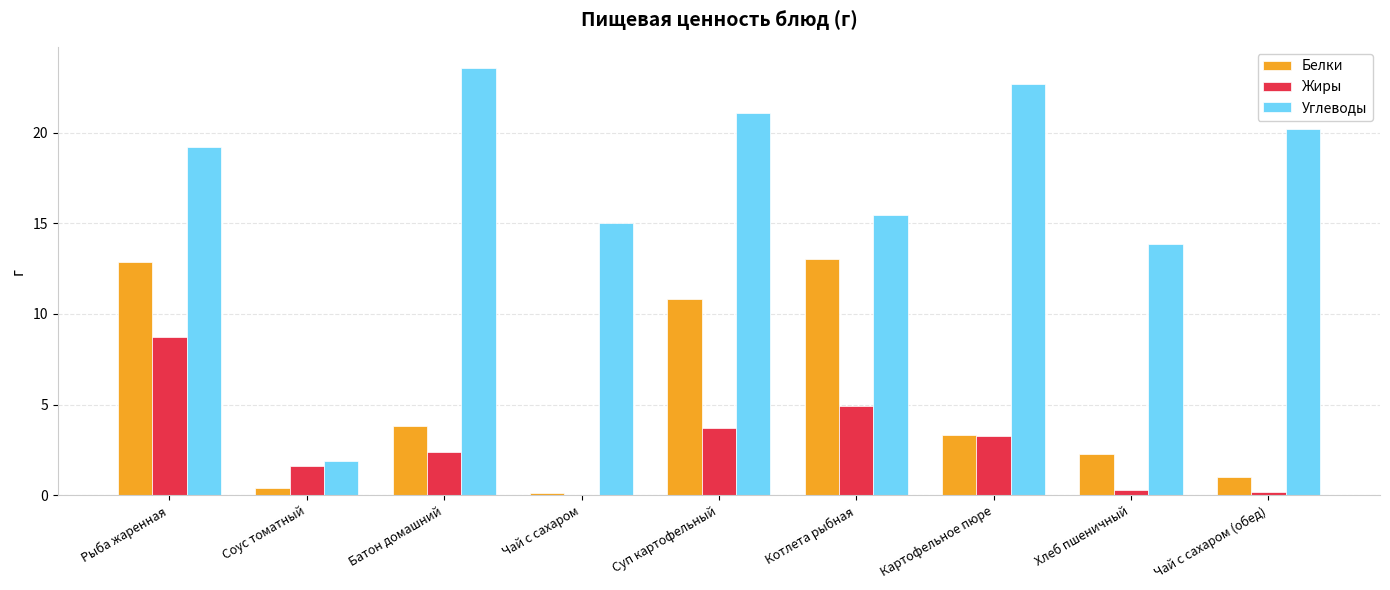

What is the sum of all Белки values?

47.6